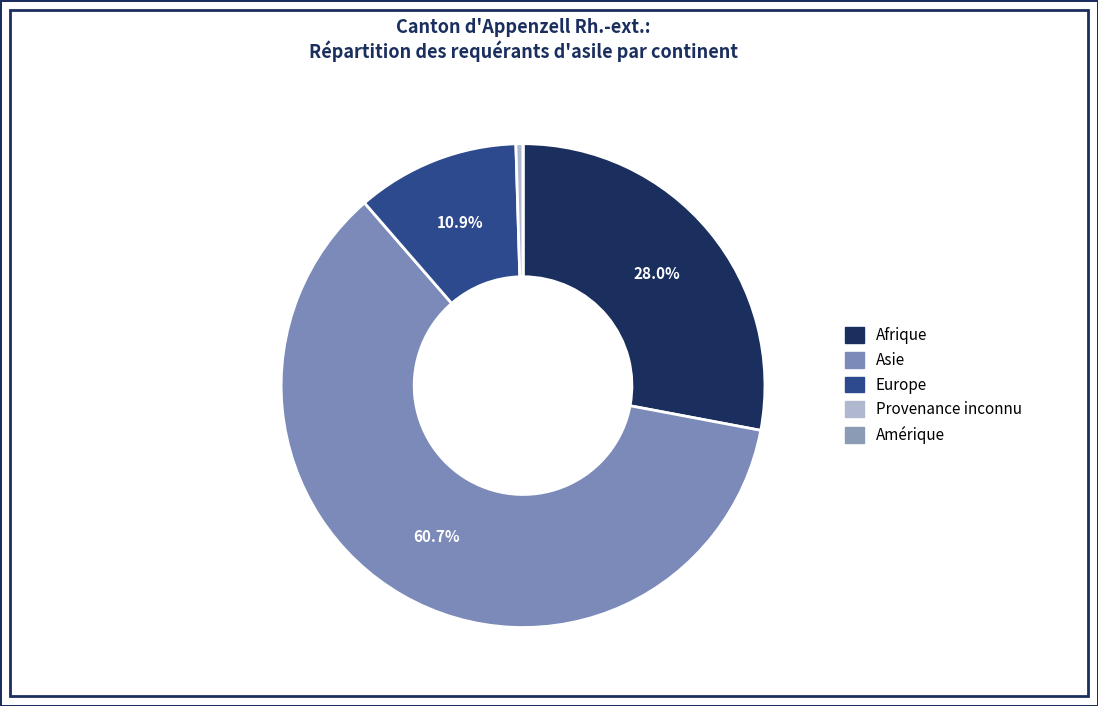

What is the ratio of the value at Afrique to the value at Asie?

0.5